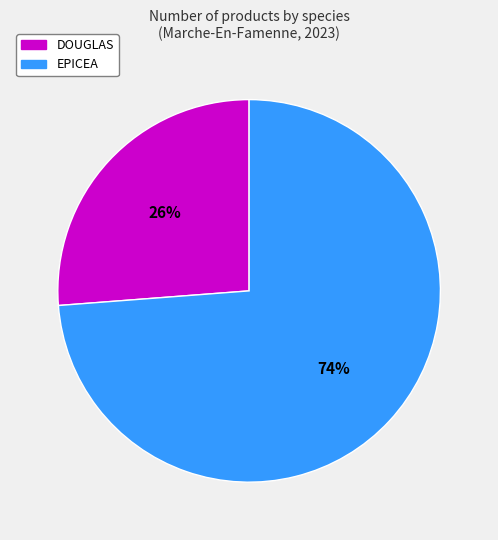

How many segments does this pie chart have?

2